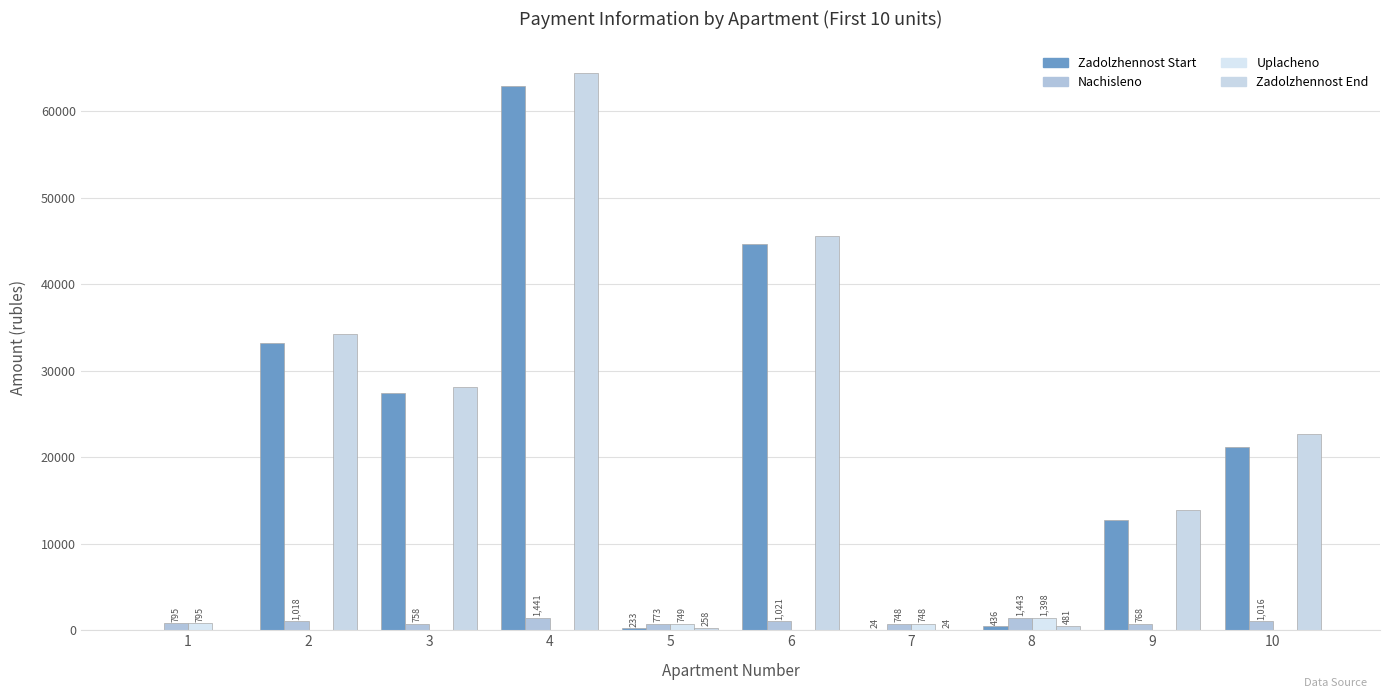

Which series has the largest total across all categories?

Zadolzhennost End